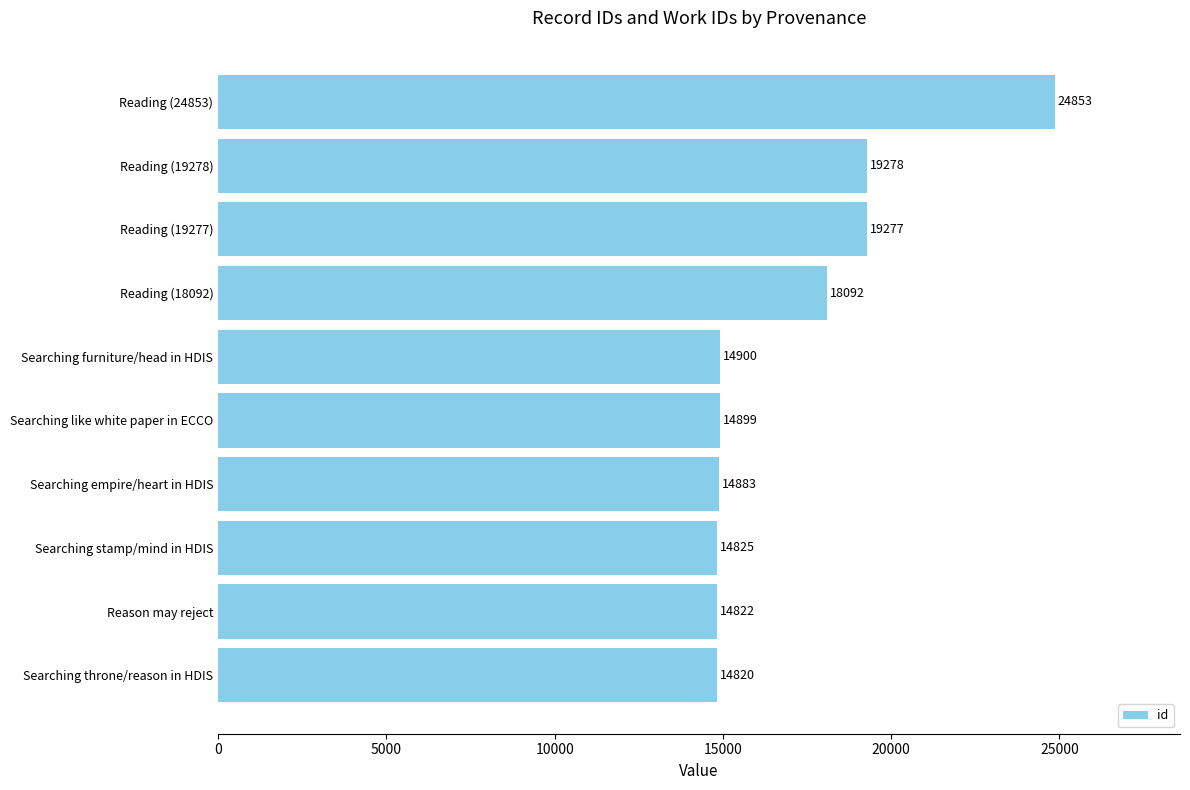

What is the greatest value displayed?

24853